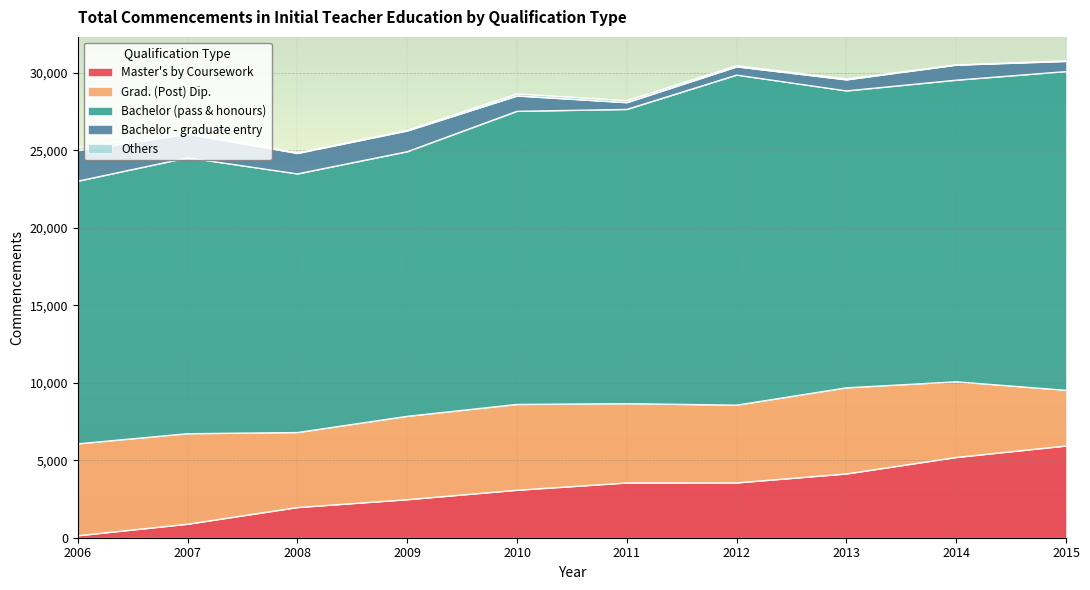

At how many categories does at least one series exceed 17447?

7